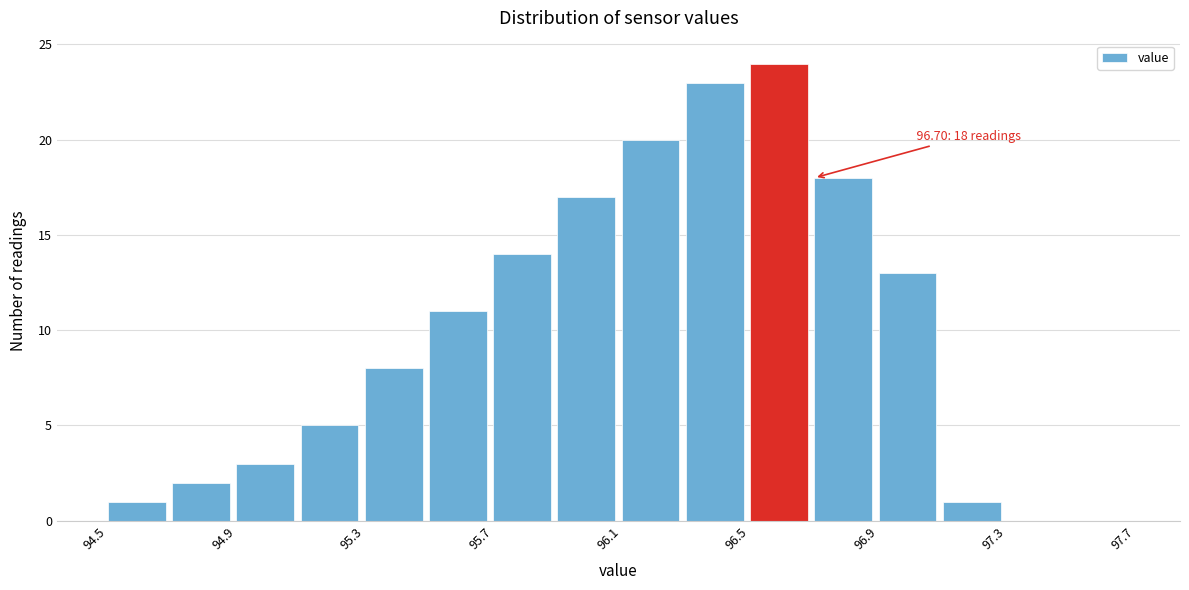

Which range on the x-axis has the tallest bar?

96.5 to 96.7